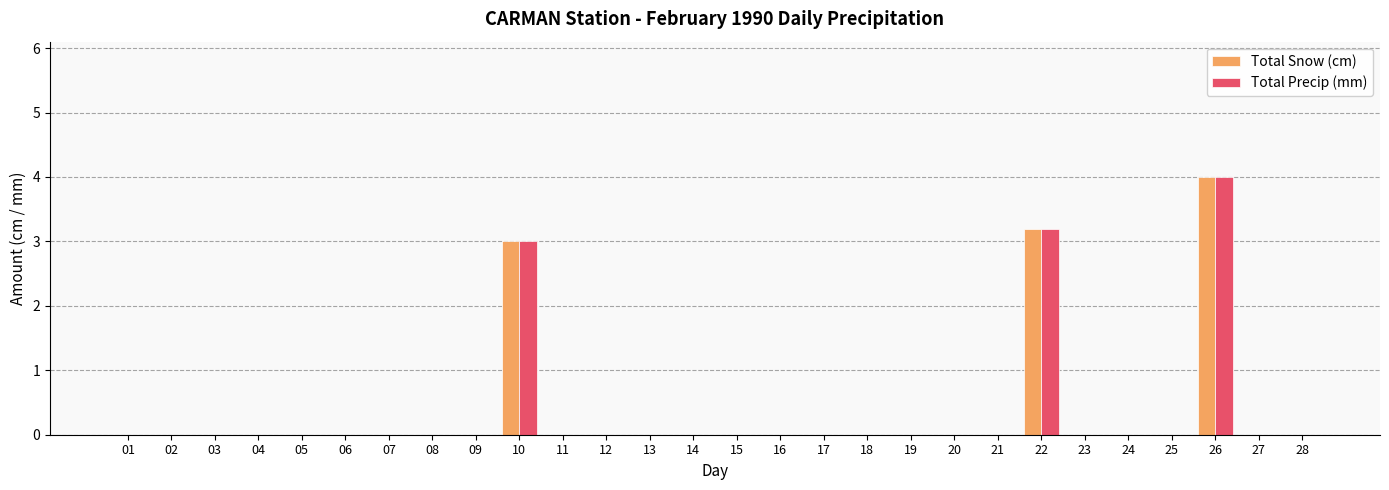

Reading right to left, transcribe all the data shown in this chart.

Total Snow (cm): 0.0	0.0	4.0	0.0	0.0	0.0	3.2	0.0	0.0	0.0	0.0	0.0	0.0	0.0	0.0	0.0	0.0	0.0	3.0	0.0	0.0	0.0	0.0	0.0	0.0	0.0	0.0	0.0
Total Precip (mm): 0.0	0.0	4.0	0.0	0.0	0.0	3.2	0.0	0.0	0.0	0.0	0.0	0.0	0.0	0.0	0.0	0.0	0.0	3.0	0.0	0.0	0.0	0.0	0.0	0.0	0.0	0.0	0.0